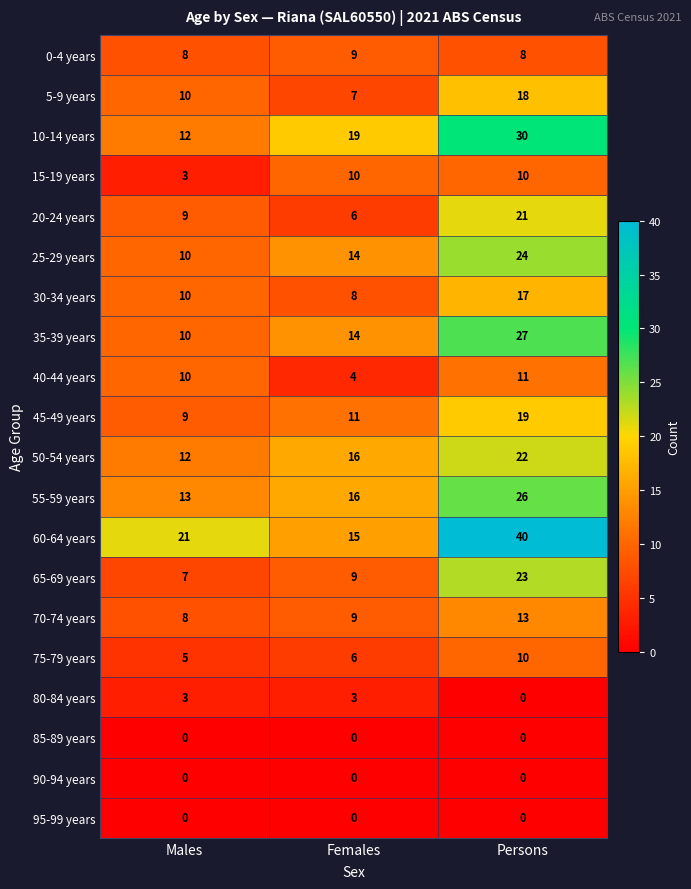

Which series has the largest range (max minus min)?

60-64 years